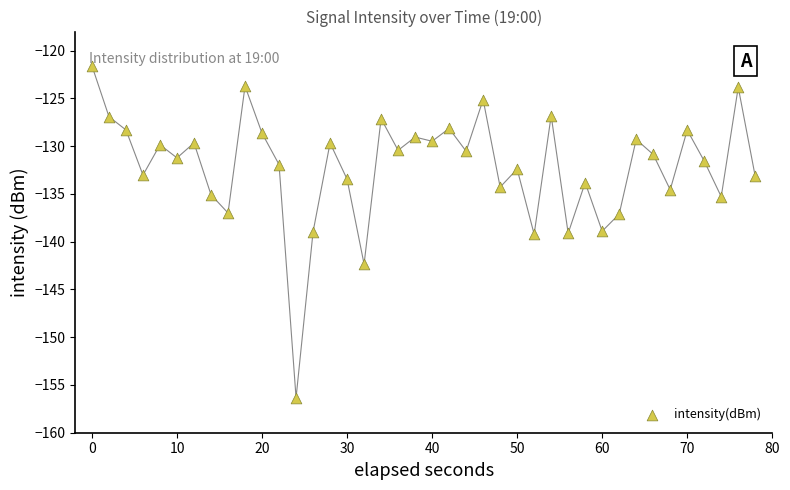

What is the range of Y values (max minus min)?

34.7